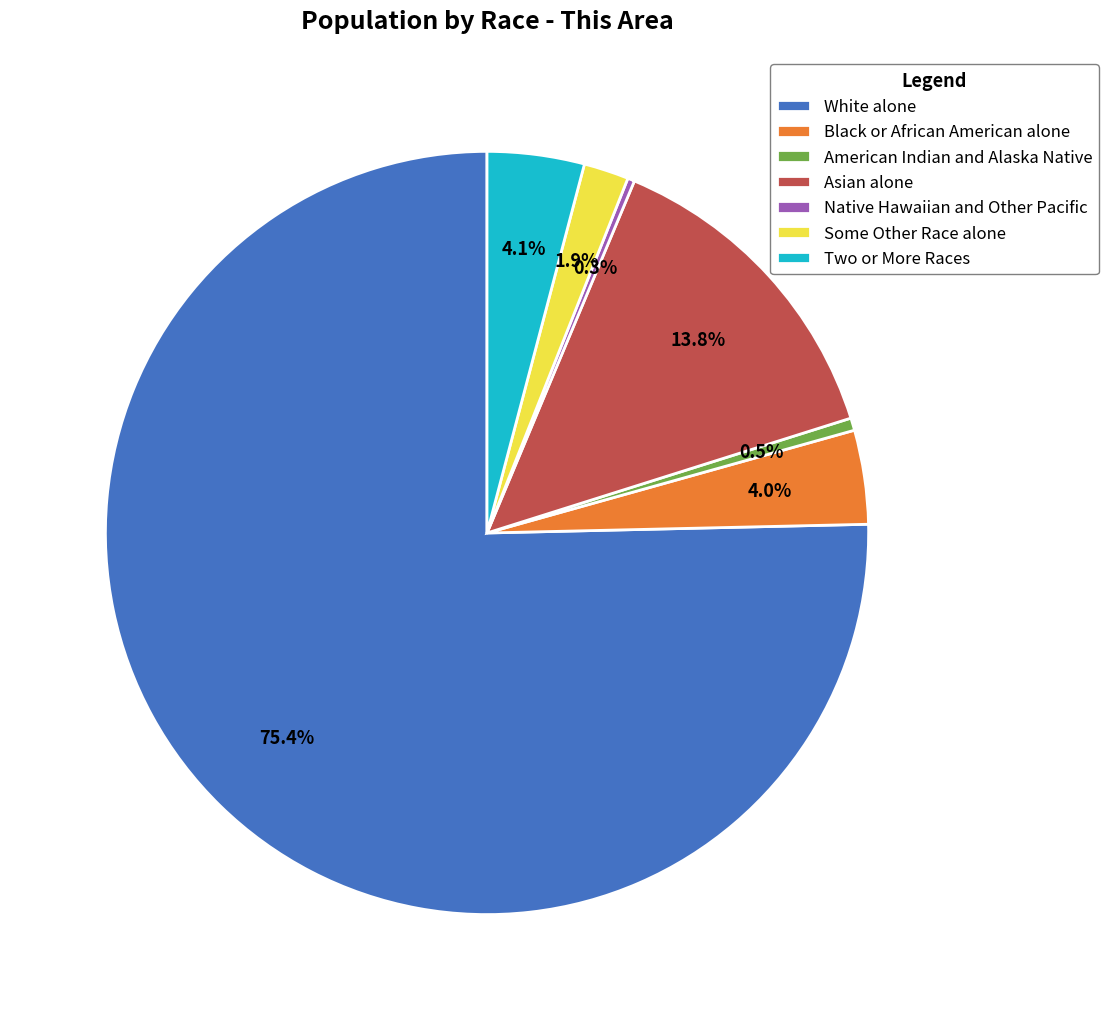

Which has a higher value, Native Hawaiian and Other Pacific or Two or More Races?

Two or More Races